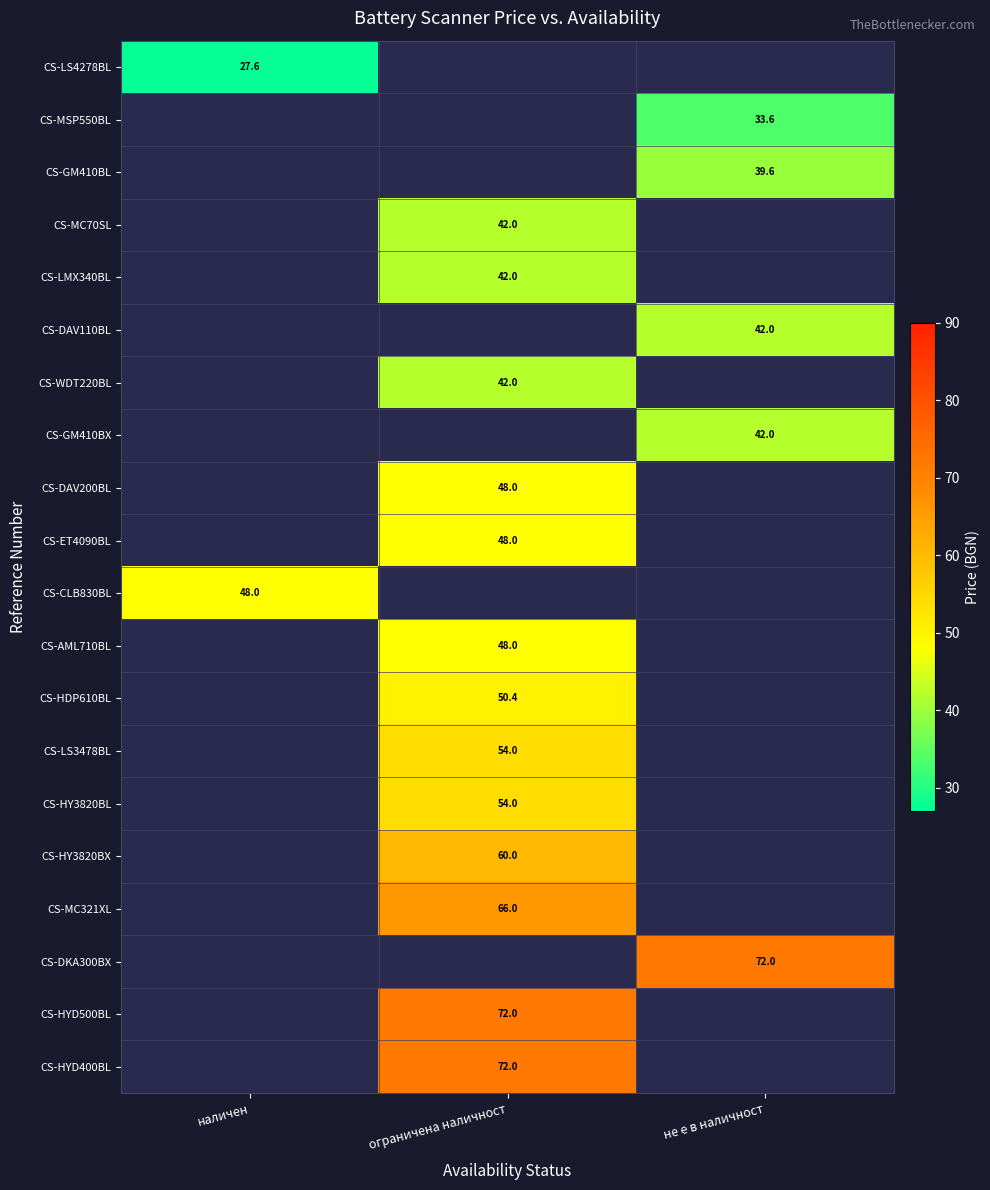

What is the smallest value displayed?

27.6